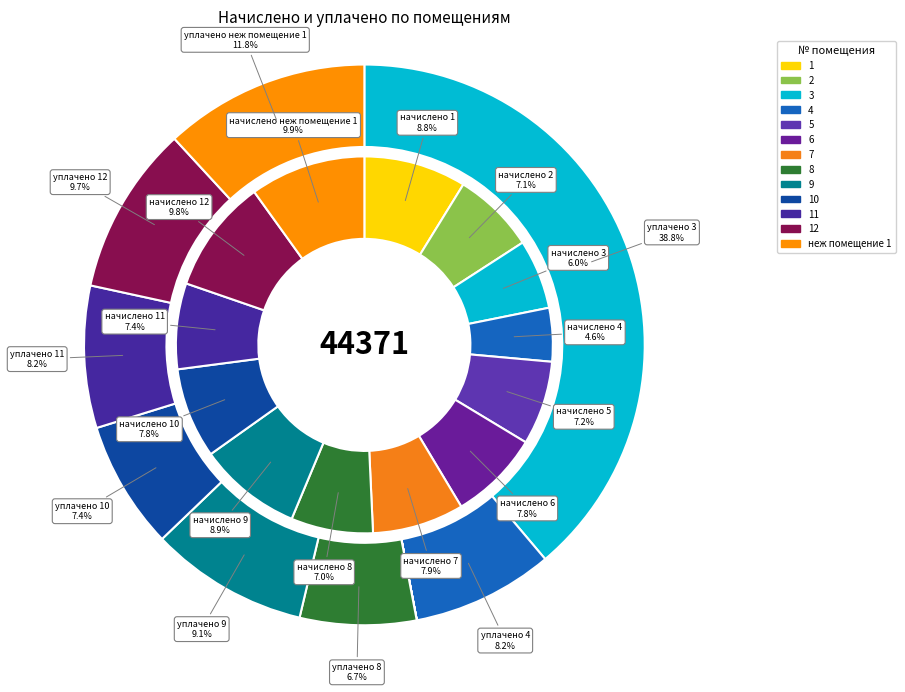

Which slice is the largest?

3